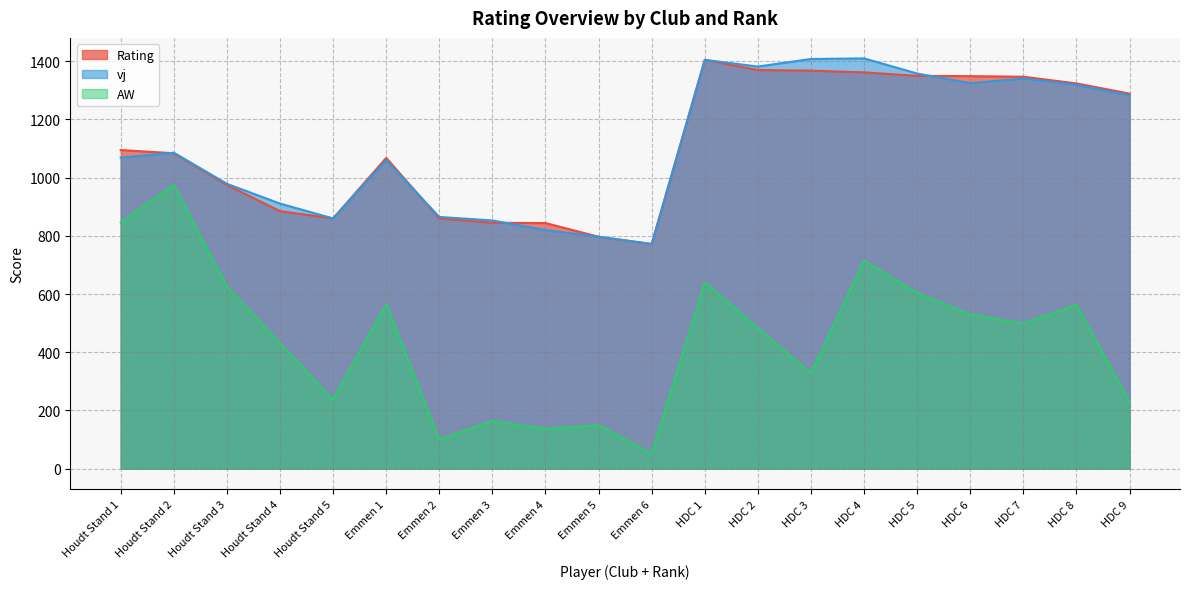

The value of AW at HDC 6 is 530. True or false?

True